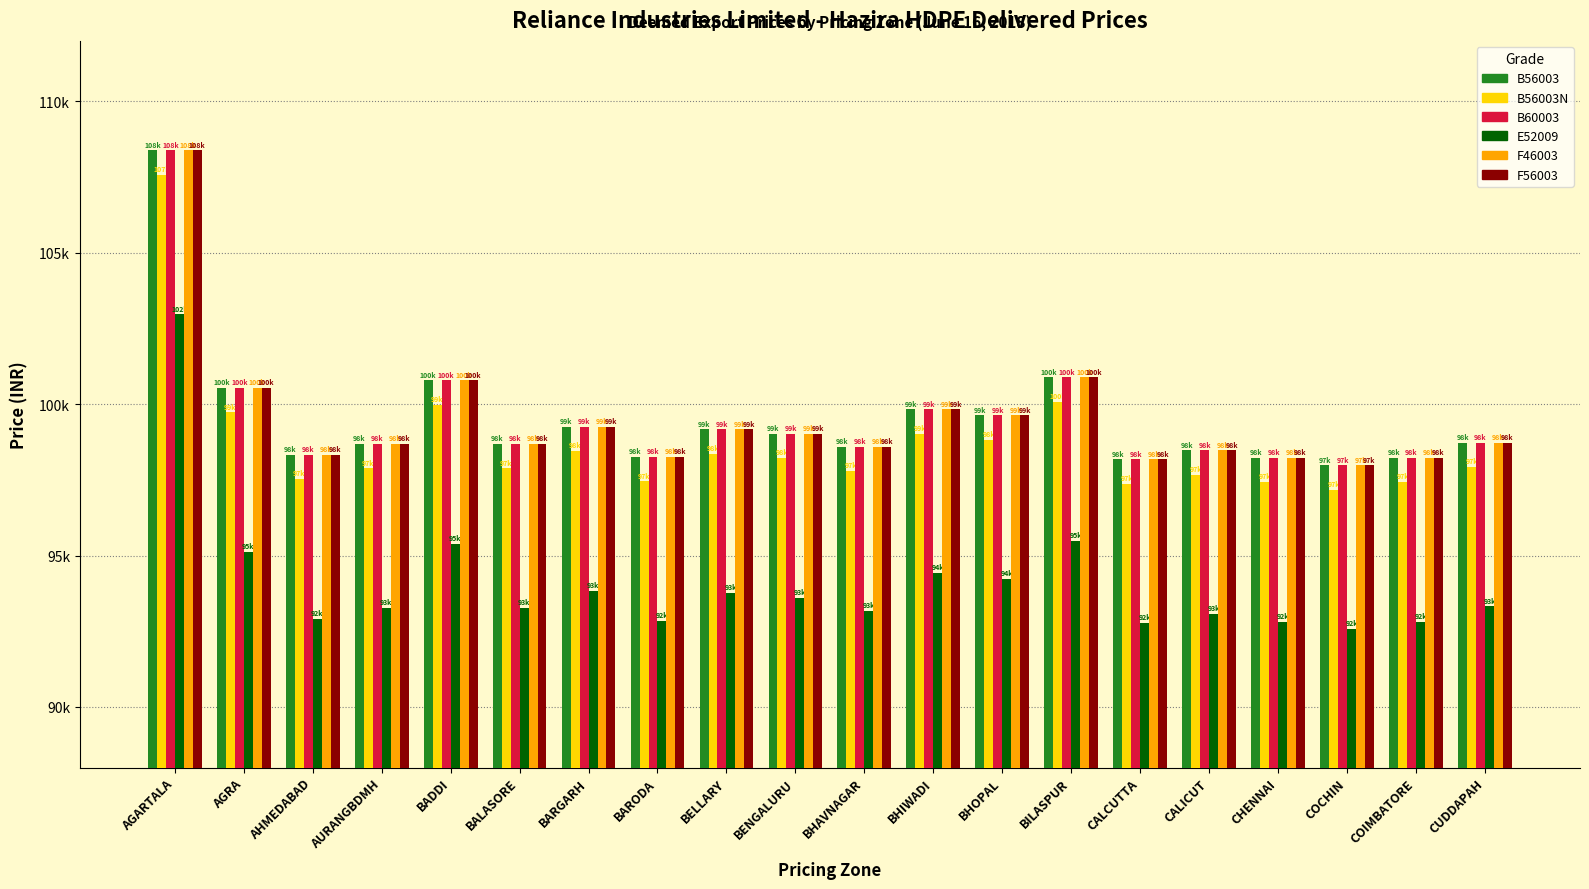

At which label is F46003 closest to 103181?

BILASPUR